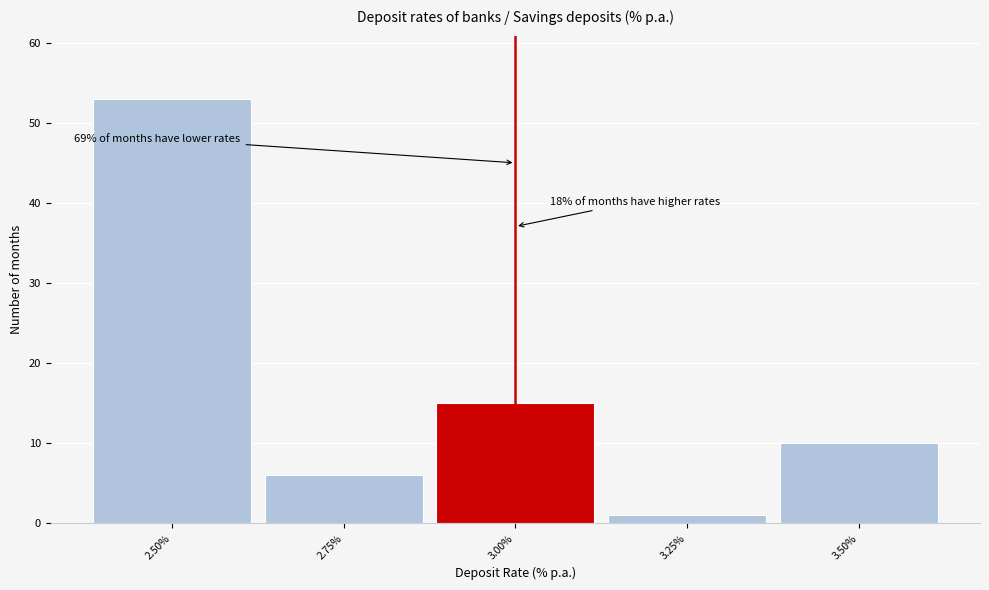

Which range on the x-axis has the tallest bar?

2.375 to 2.625